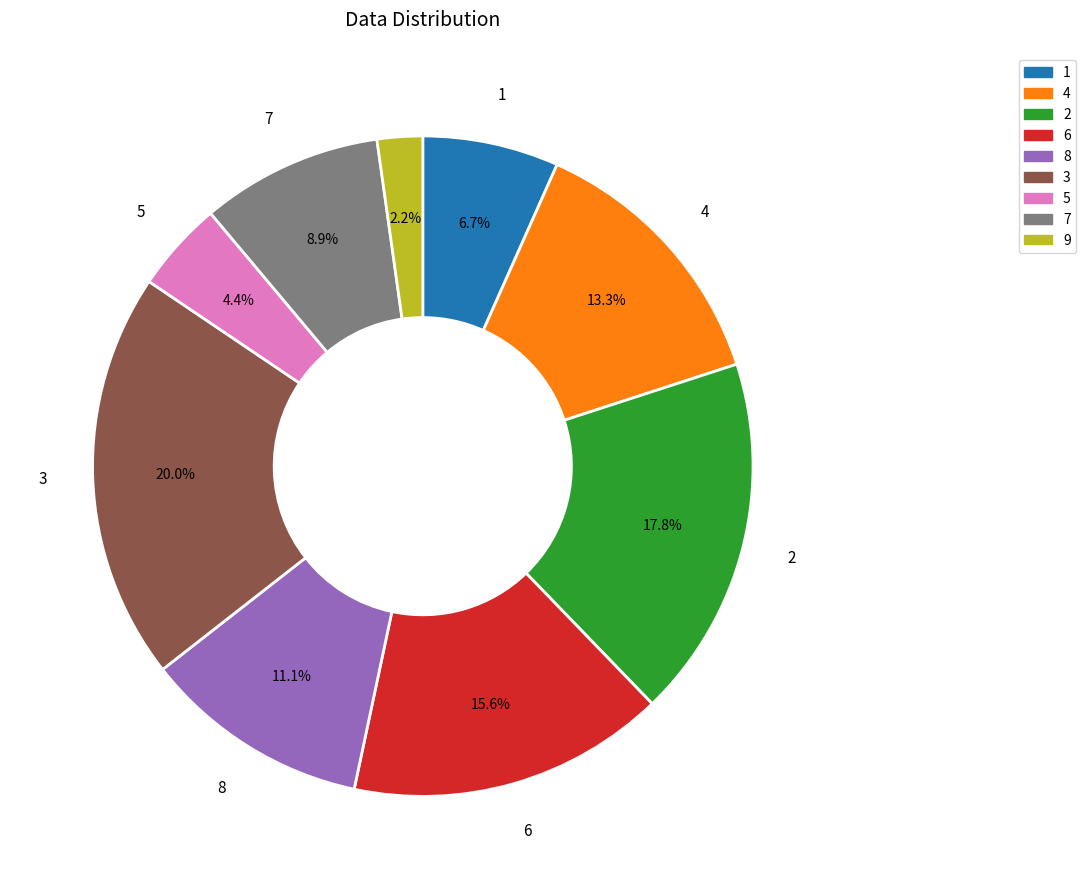

Approximately how many times larger is the value at 3 compared to 6?

1.3